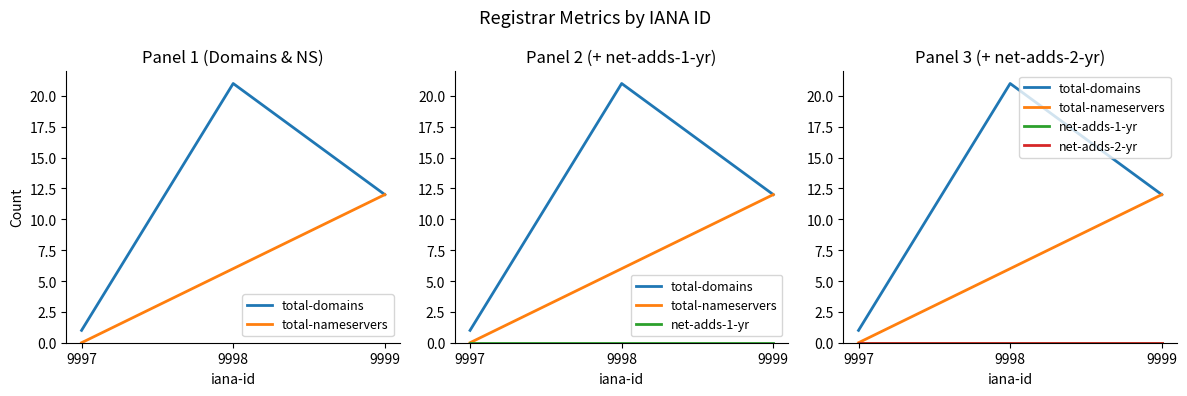

Which series changed the most between 9998 and 9999?

total-domains